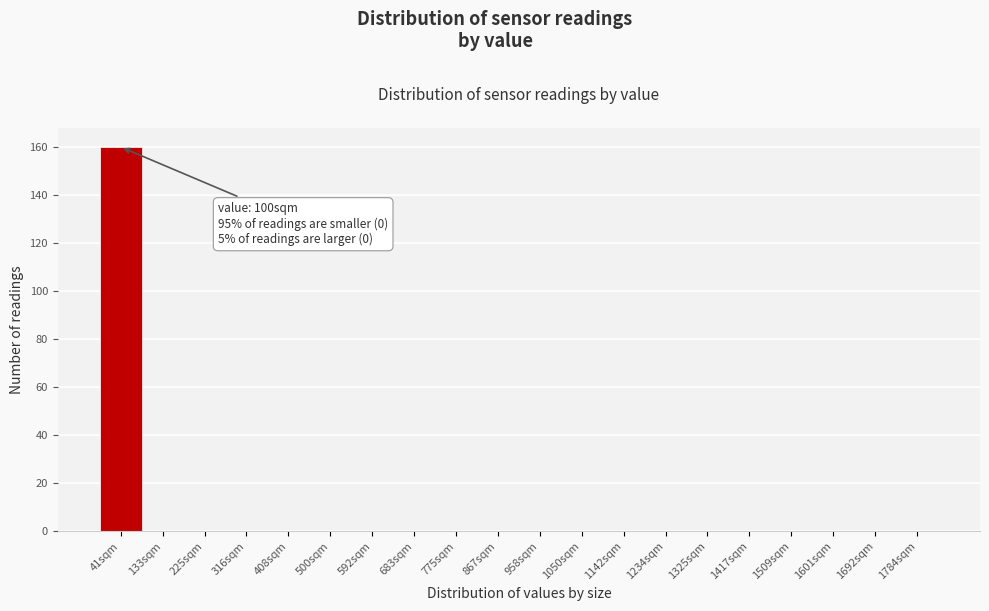

Reading left to right, transcribe all the data shown in this chart.

41sqm=160	133sqm=0	225sqm=0	316sqm=0	408sqm=0	500sqm=0	592sqm=0	683sqm=0	775sqm=0	867sqm=0	958sqm=0	1050sqm=0	1142sqm=0	1234sqm=0	1325sqm=0	1417sqm=0	1509sqm=0	1601sqm=0	1692sqm=0	1784sqm=0